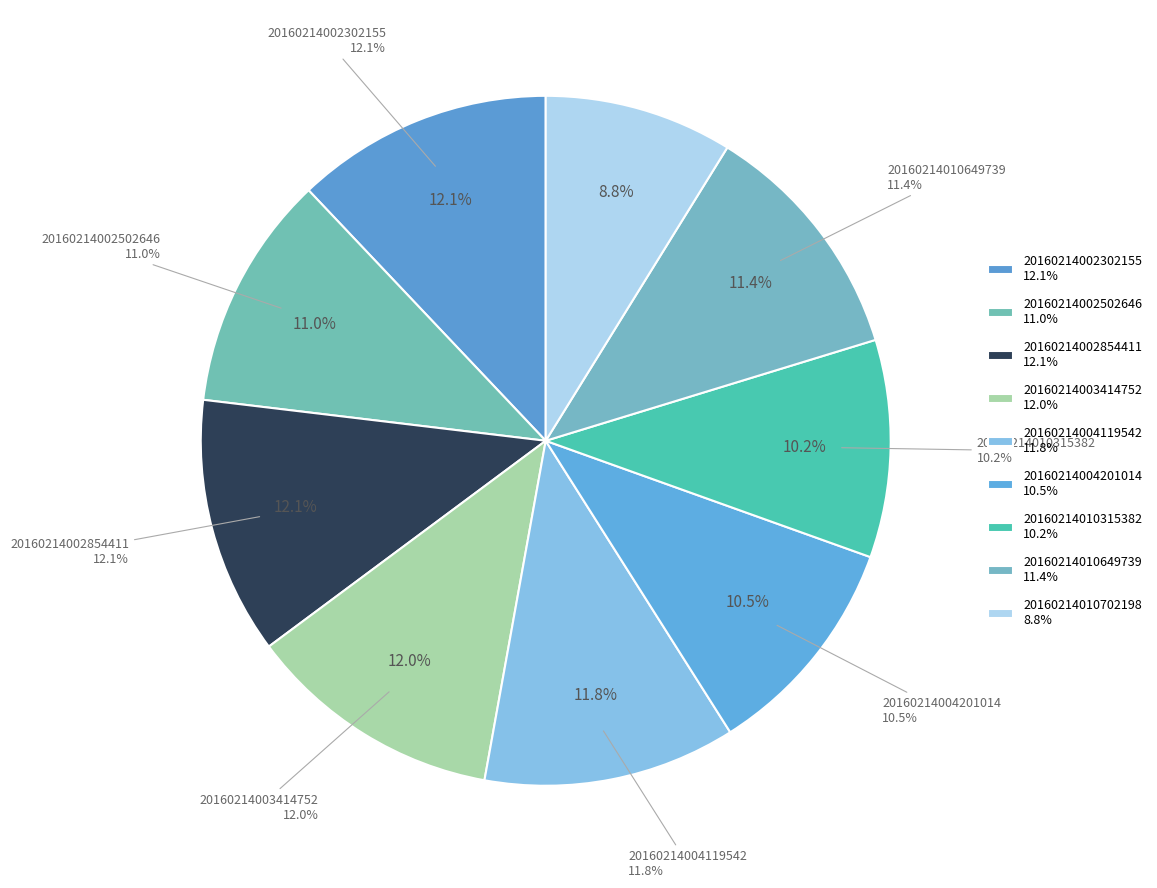

To the nearest percent, what percentage of the pie is 20160214002502646?

11%